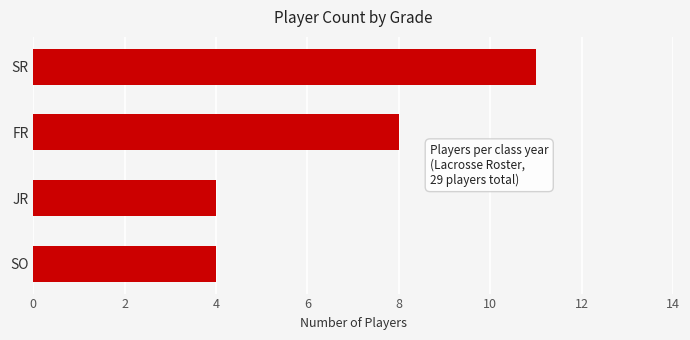

How many bars are there in total?

4